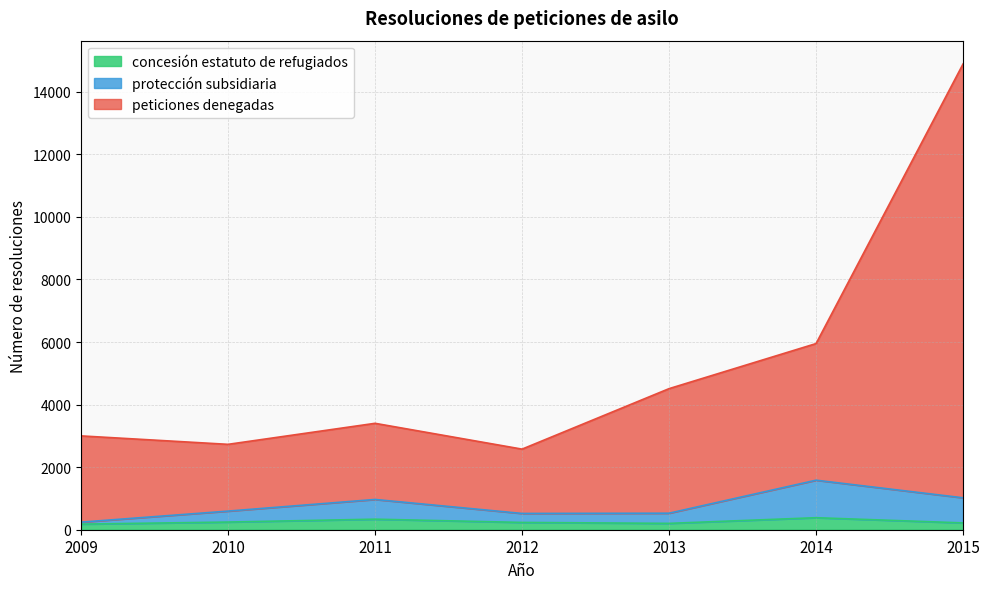

Is the value of concesión estatuto de refugiados at 2013 greater than the value of protección subsidiaria at 2011?

No